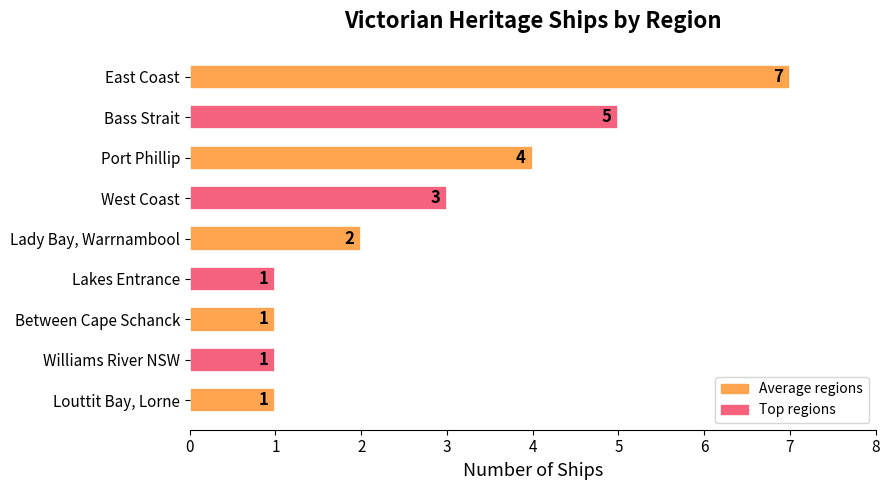

Reading bottom to top, transcribe all the data shown in this chart.

1	1	1	1	2	3	4	5	7